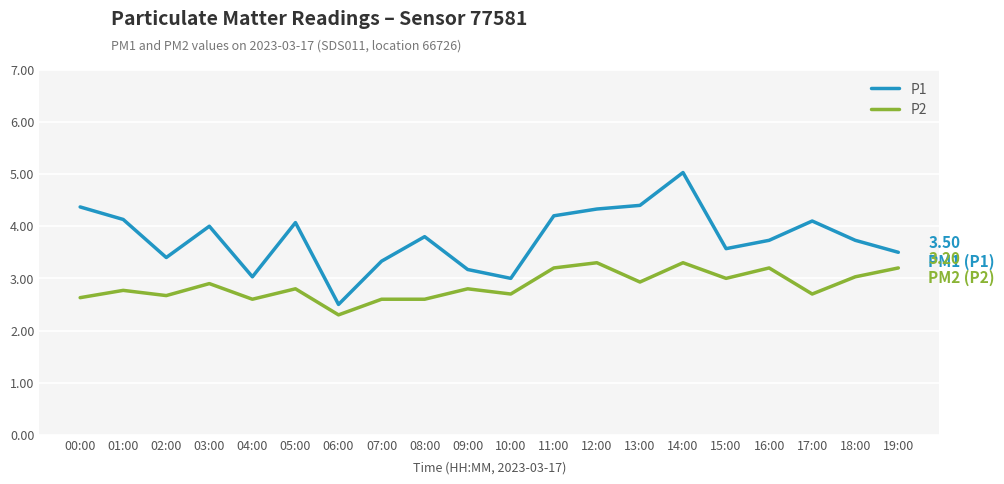

Between 07:00 and 19:00, which series saw the biggest shift?

P2